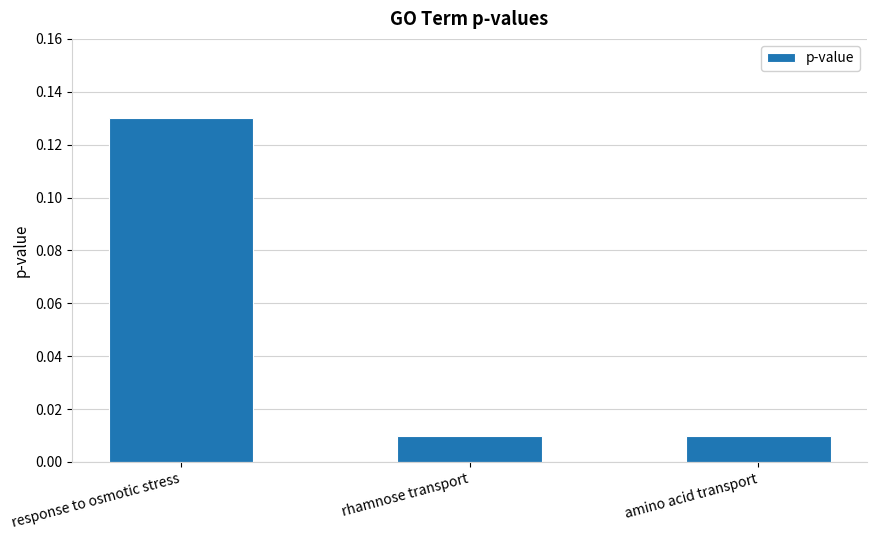

Which label corresponds to the largest value in the chart?

response to osmotic stress